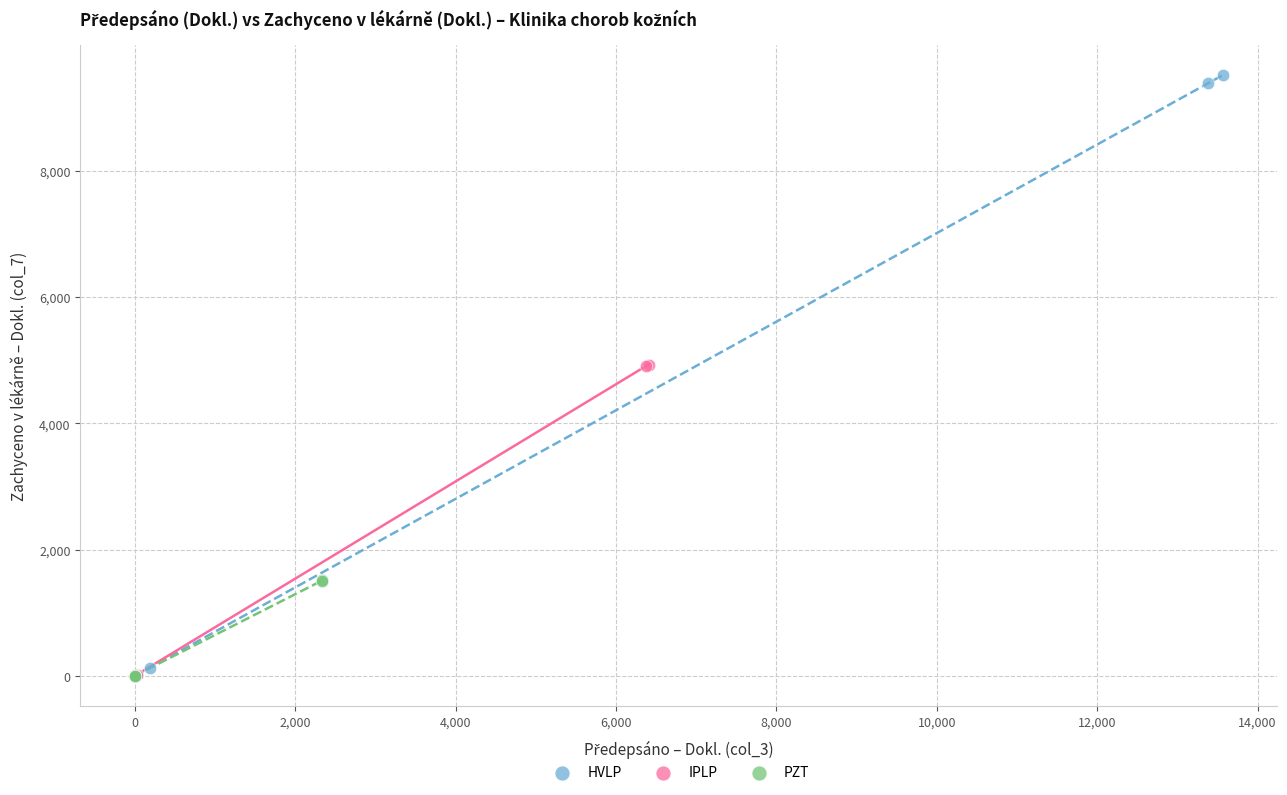

Which series has the largest Y range (max minus min)?

HVLP